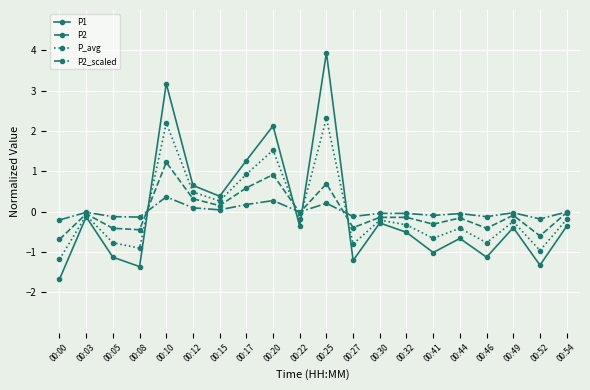

Between 00:08 and 00:27, which series saw the biggest shift?

P1